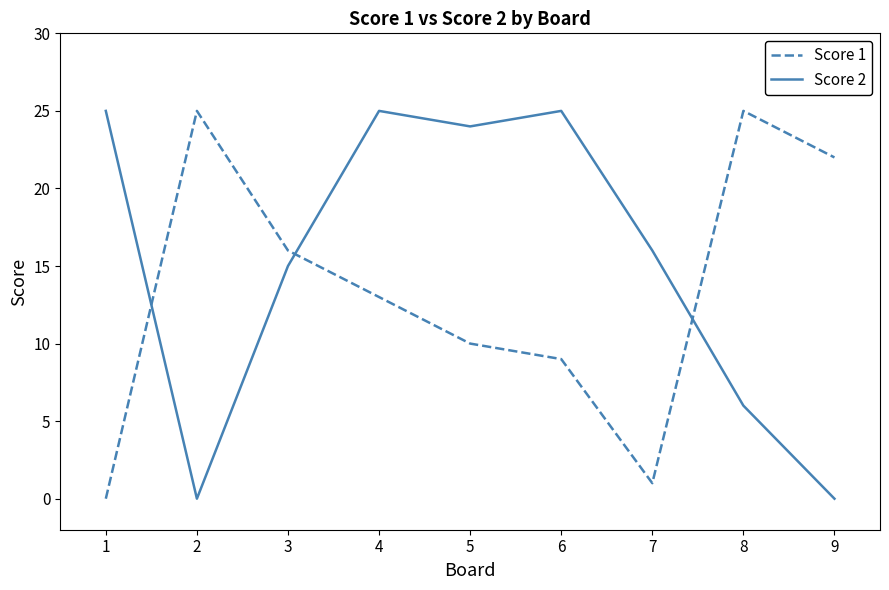

At which label is Score 2 closest to 12?

3